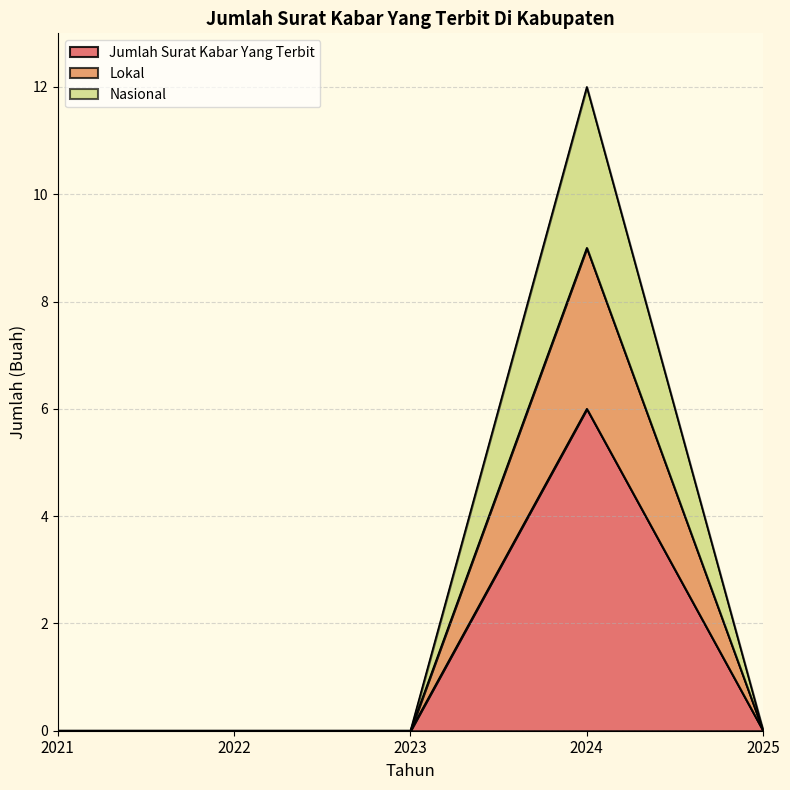

What is the difference between the maximum and minimum values in the Lokal series?

9